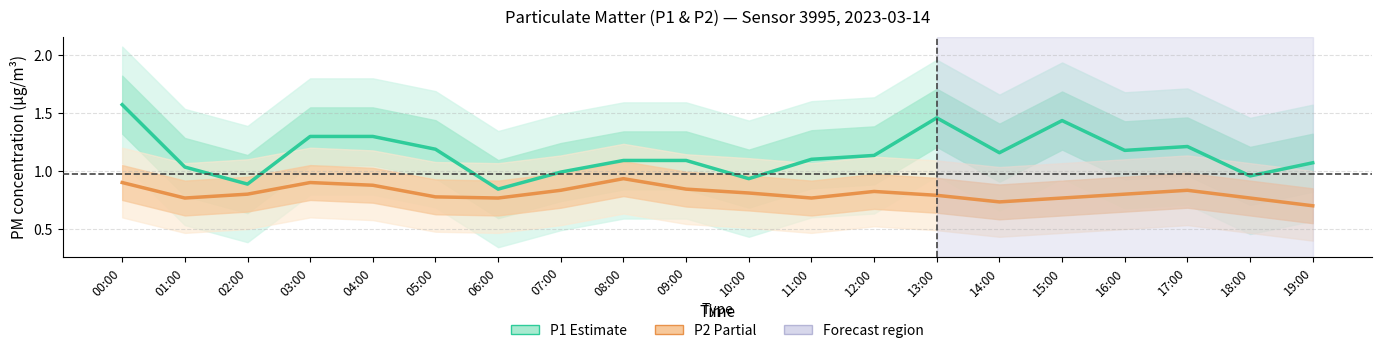

List the series in order of their peak value, highest first.

P1 (Estimate), P2 (Partial)